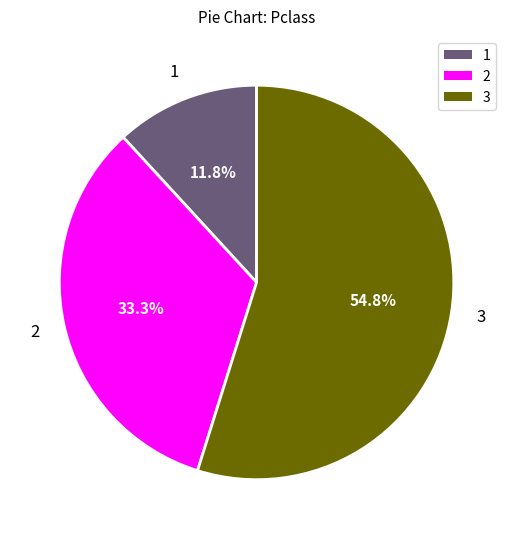

Is there any slice that represents more than half of the pie?

Yes